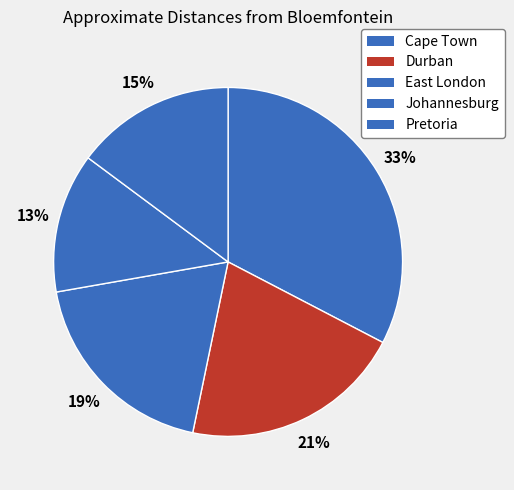

Do Pretoria and Cape Town together represent more than half of the pie?

No